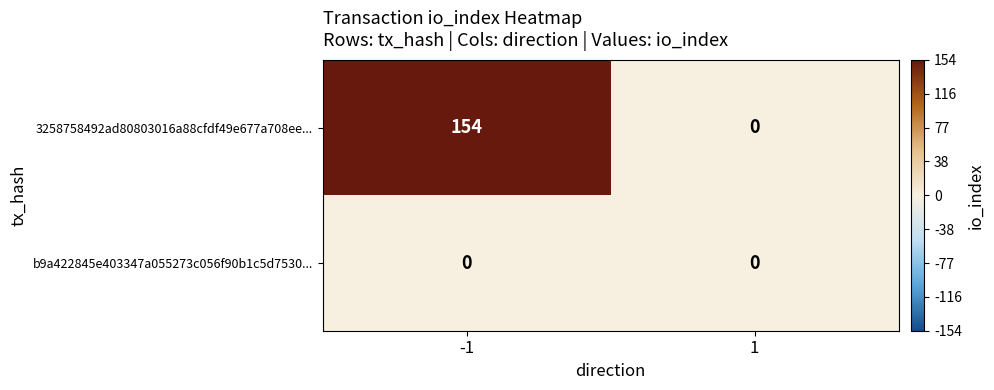

What is the average value of the 3258758492ad80803016a88cfdf49e677a708ee... series?

77